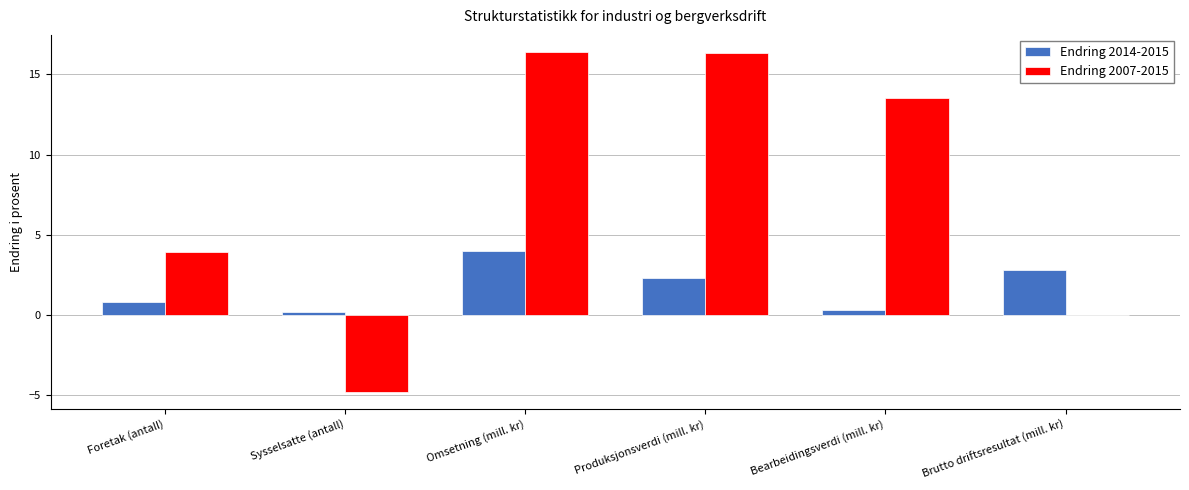

What is the highest value of the Endring 2007-2015 series?

16.4